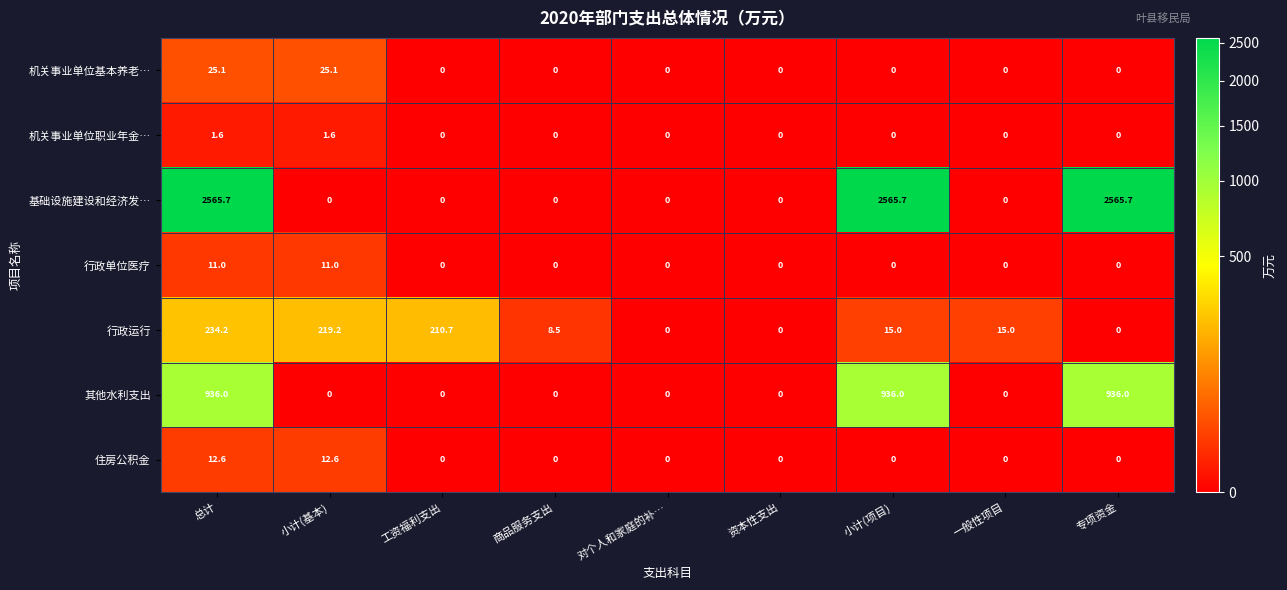

What is the difference between the maximum and minimum values in the 行政运行 series?

234.2